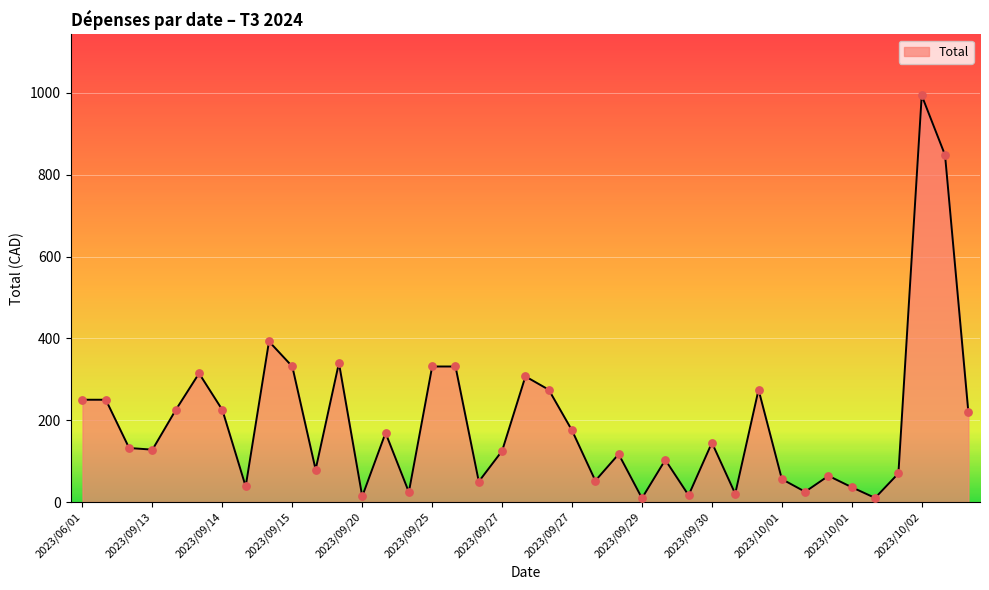

What is the maximum value shown in the chart?

993.8